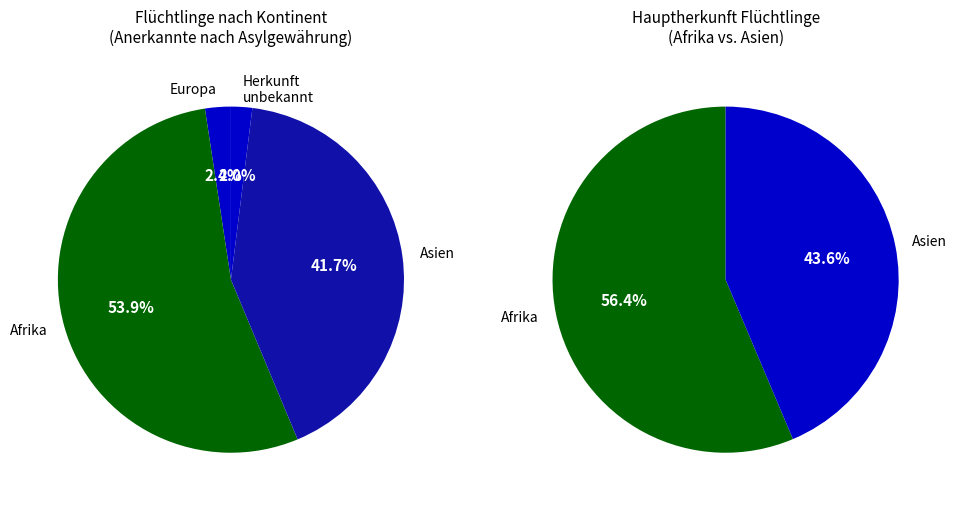

Which category has the smallest portion of the pie?

Asien